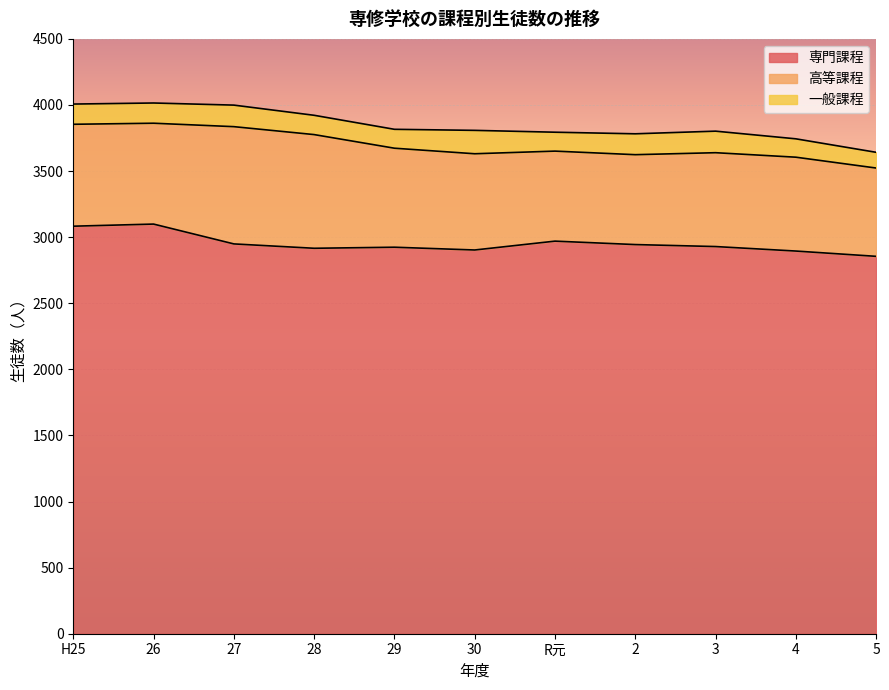

What are all the series names shown in the legend?

専門課程, 高等課程, 一般課程